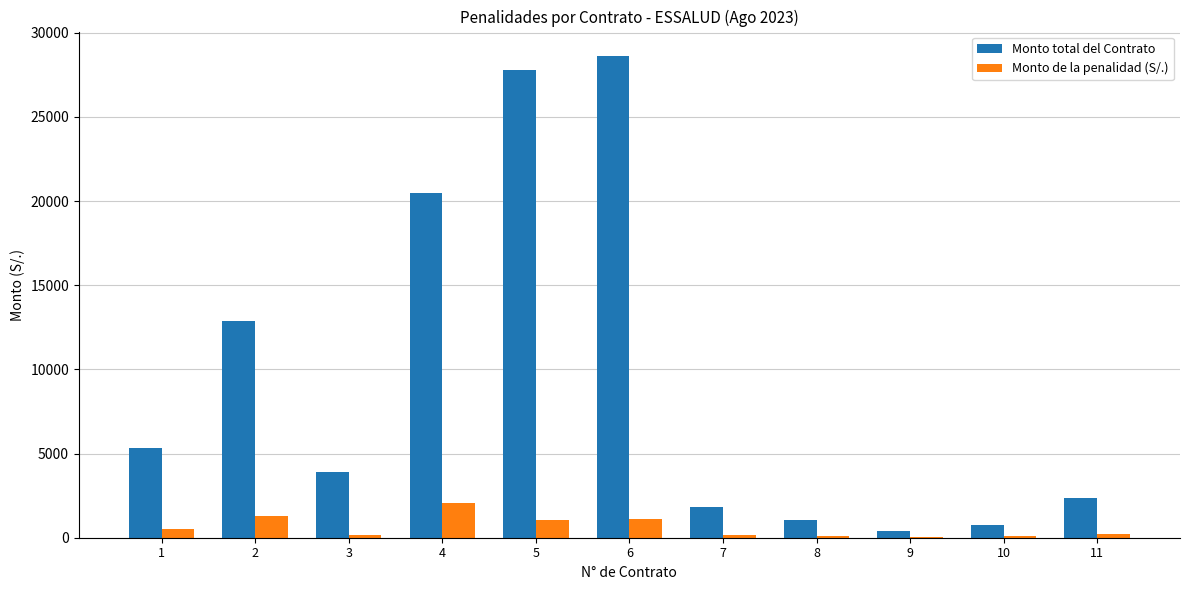

What is the difference between the Monto total del Contrato values at 2 and 8?

11800.9